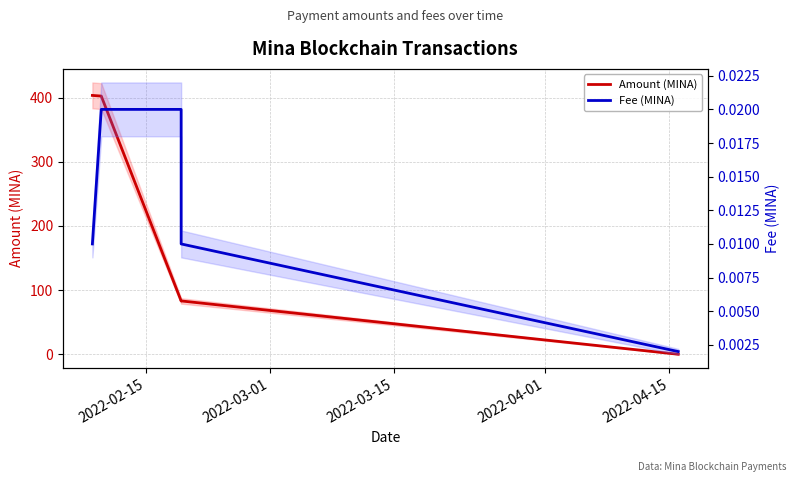

How many data points does each series have?

5